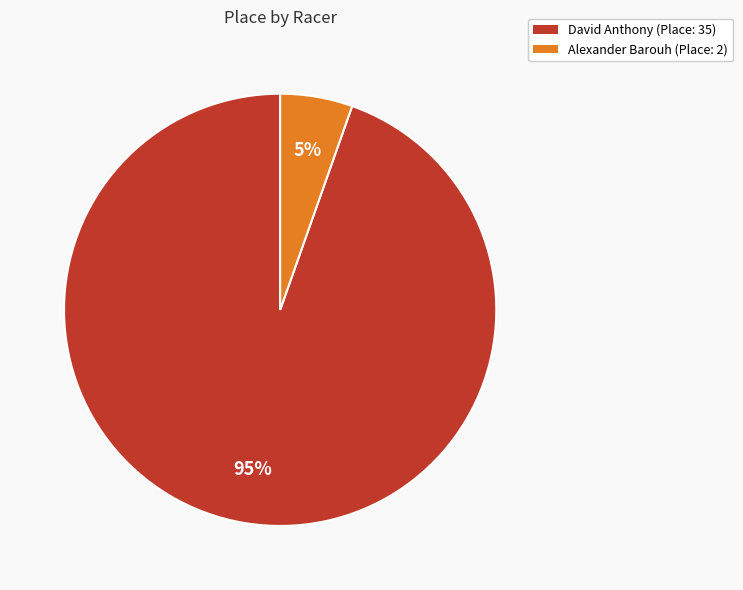

Rank the categories by value from highest to lowest.

David Anthony, Alexander Barouh